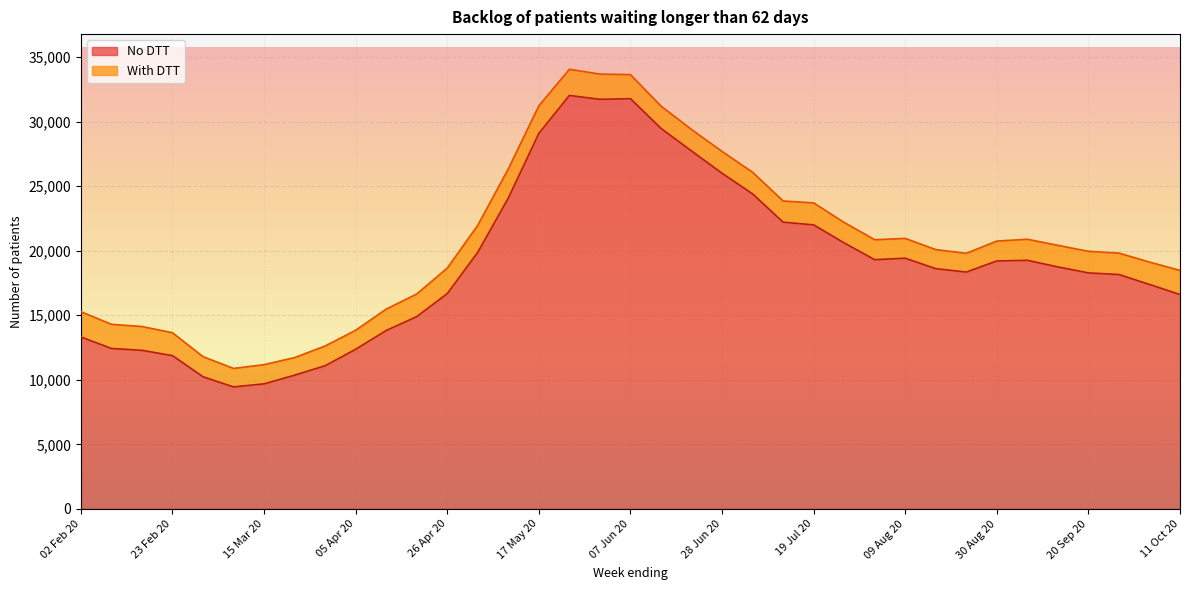

What is the label of the 34th point from the right?

23 Feb 20